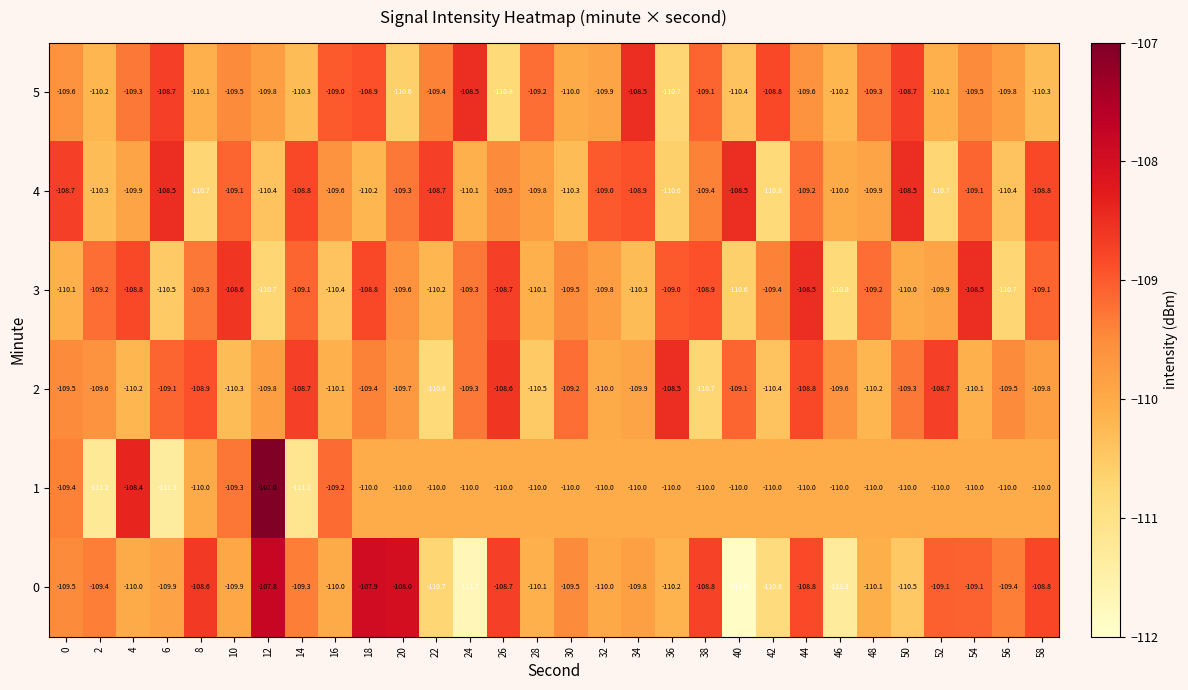

Between 12 and 26, which series saw the biggest shift?

1